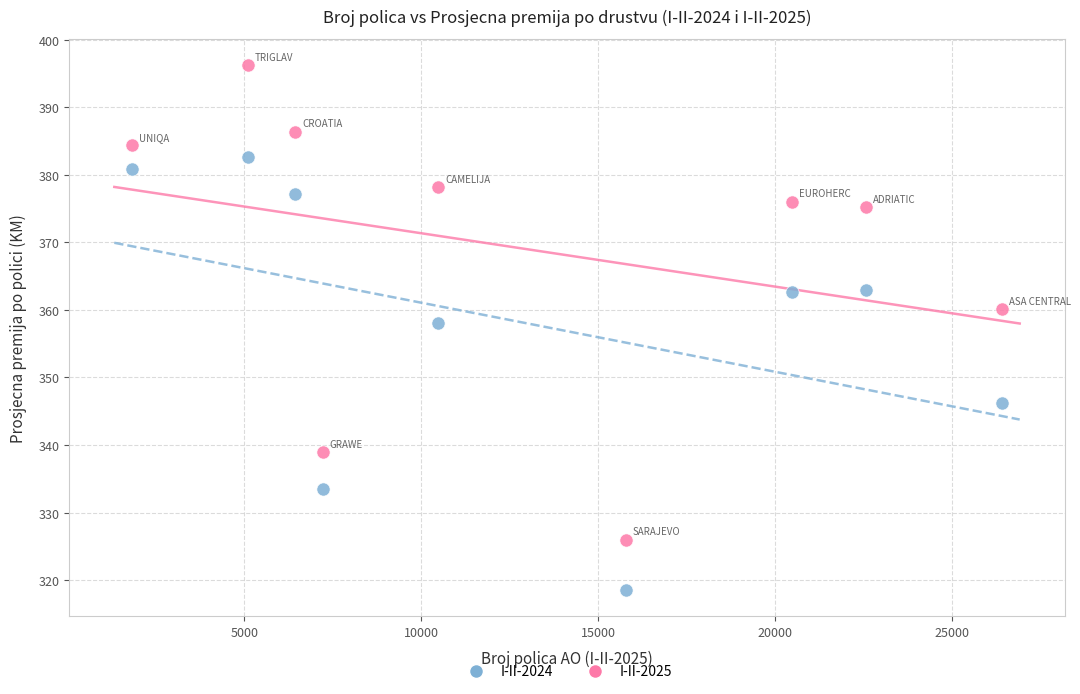

Across all data points, what is the range of X values (max minus min)?

24583.0